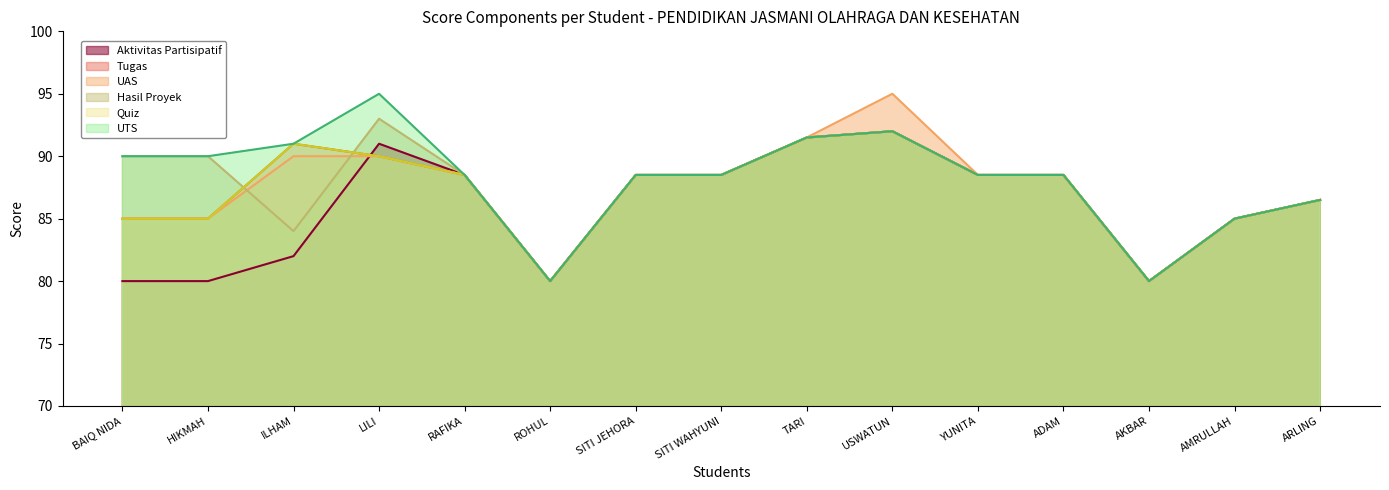

What is the difference between the Hasil Proyek values at TARI and ADAM?

3.0